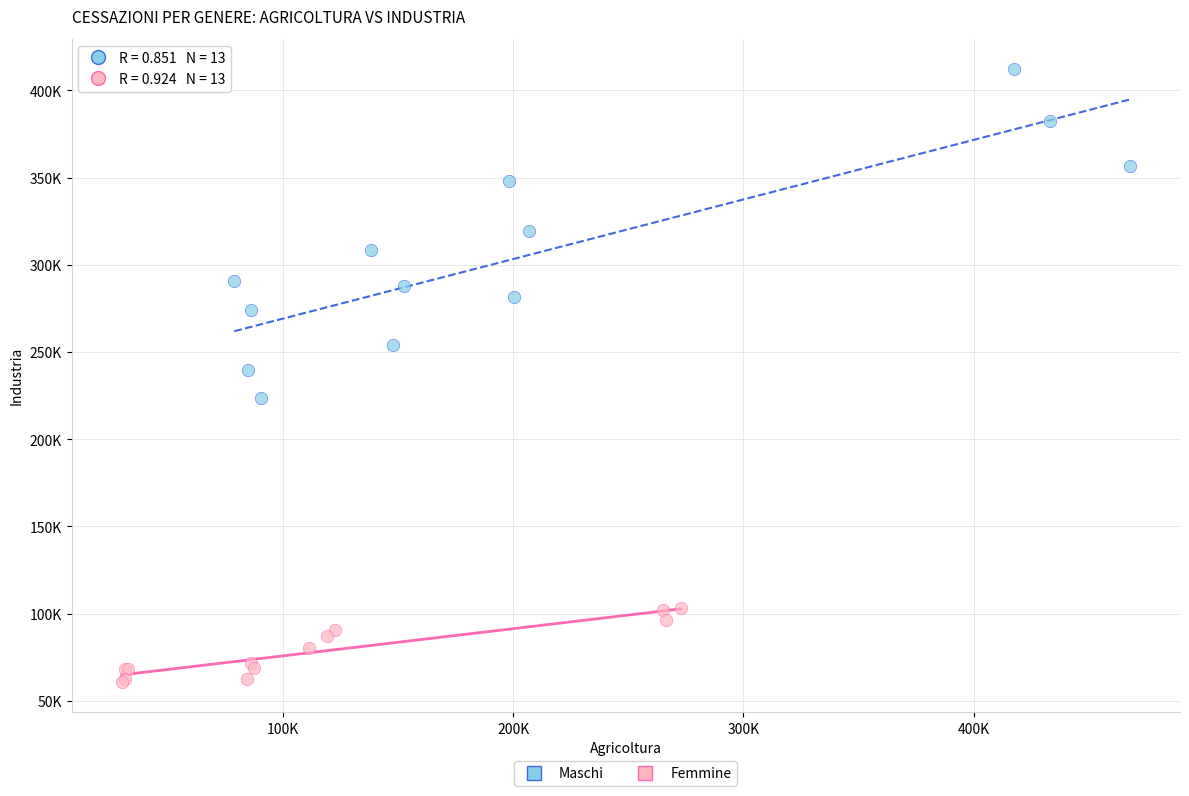

Which series has the largest Y range (max minus min)?

Maschi